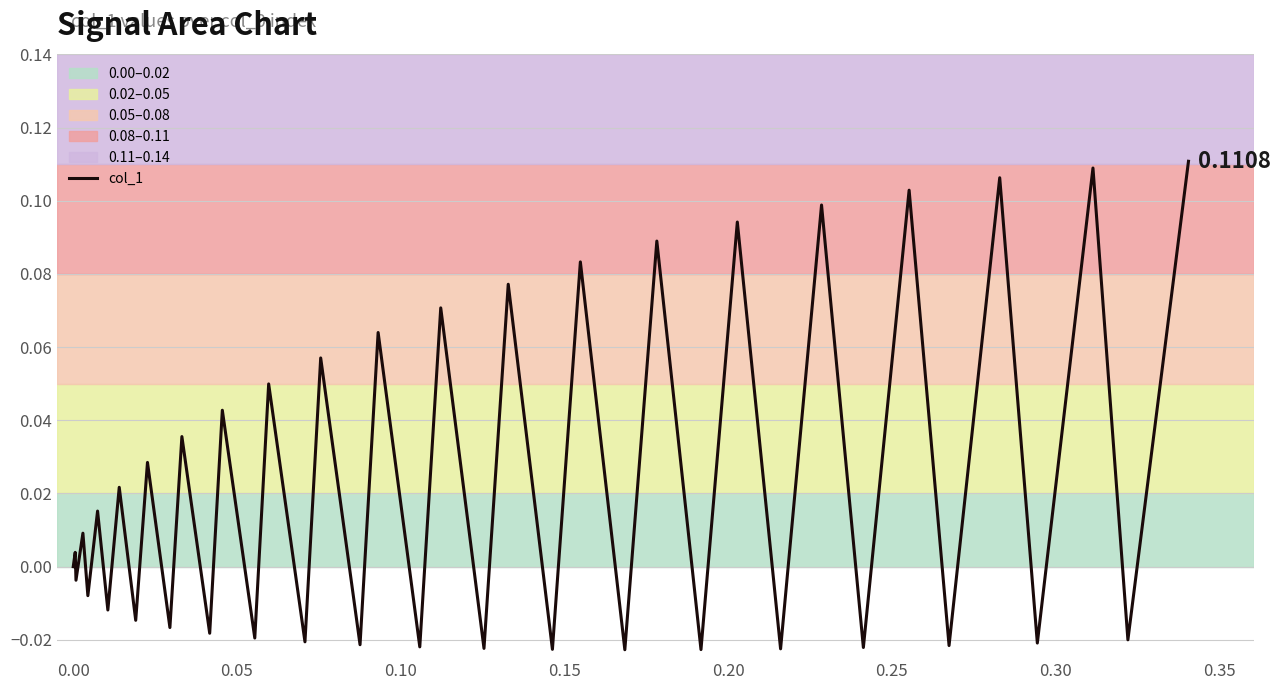

What is the sum of all values?

0.9